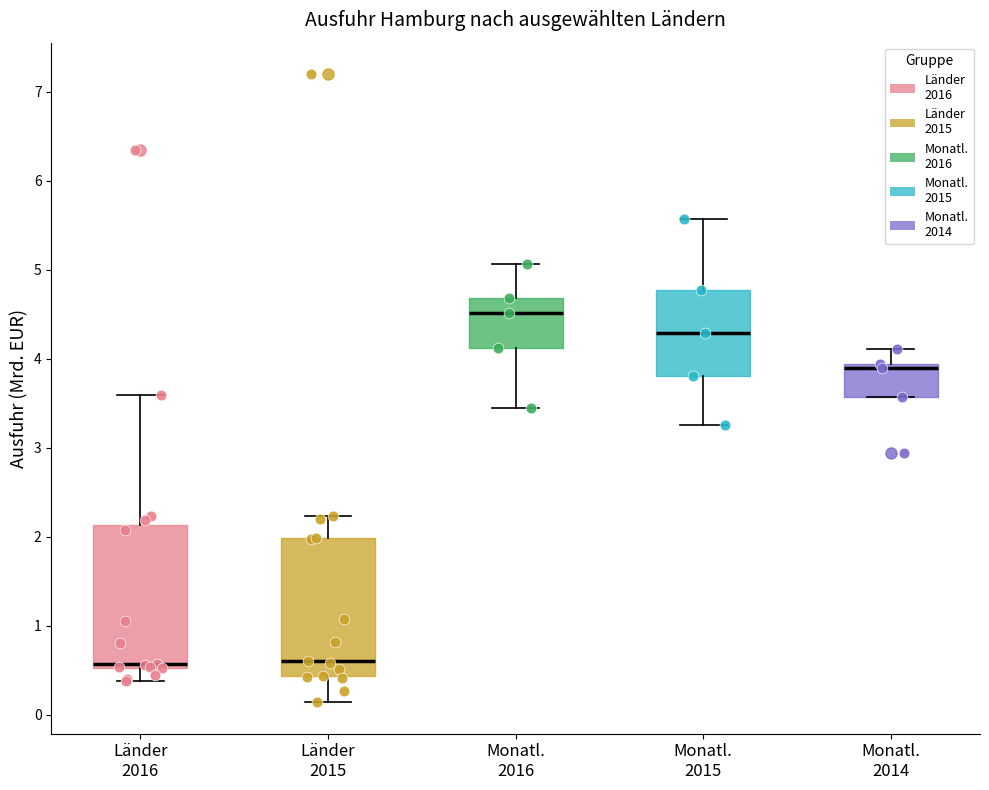

Reading left to right, read every box against the y-axis: the position of its median line, the range the box covers, and the ends of its whiskers. The values are not printed on the chart, so give them approximately, as read against the axis.

Länder 2016: median 0.6, box 0.5 to 2.1, whiskers 0.4 to 3.6
Länder 2015: median 0.6, box 0.4 to 2.0, whiskers 0.1 to 2.2
Monatl. 2016: median 4.5, box 4.1 to 4.7, whiskers 3.5 to 5.1
Monatl. 2015: median 4.3, box 3.8 to 4.8, whiskers 3.3 to 5.6
Monatl. 2014: median 3.9 (just below the box's upper edge), box 3.6 to 3.9, whiskers 3.6 to 4.1